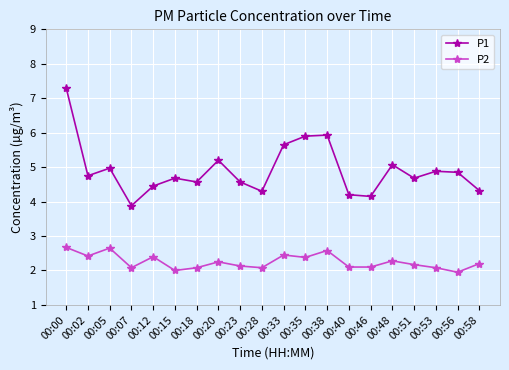

List the series in order of their overall mean, lowest first.

P2, P1